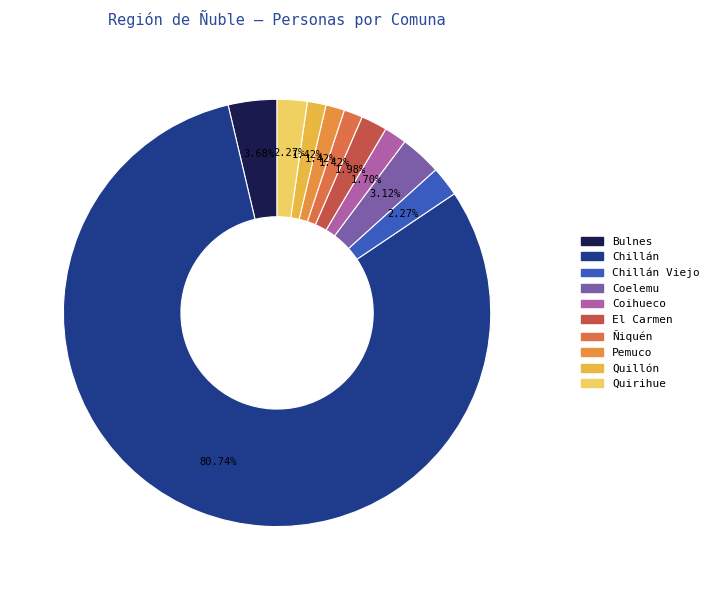

Count the number of slices in the pie.

10